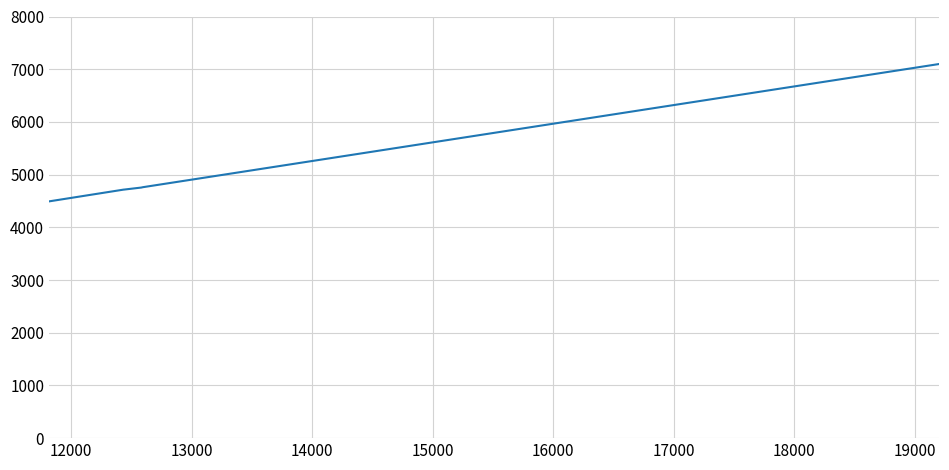

True or false: there are more than 2 points higher than both neighbors.

False